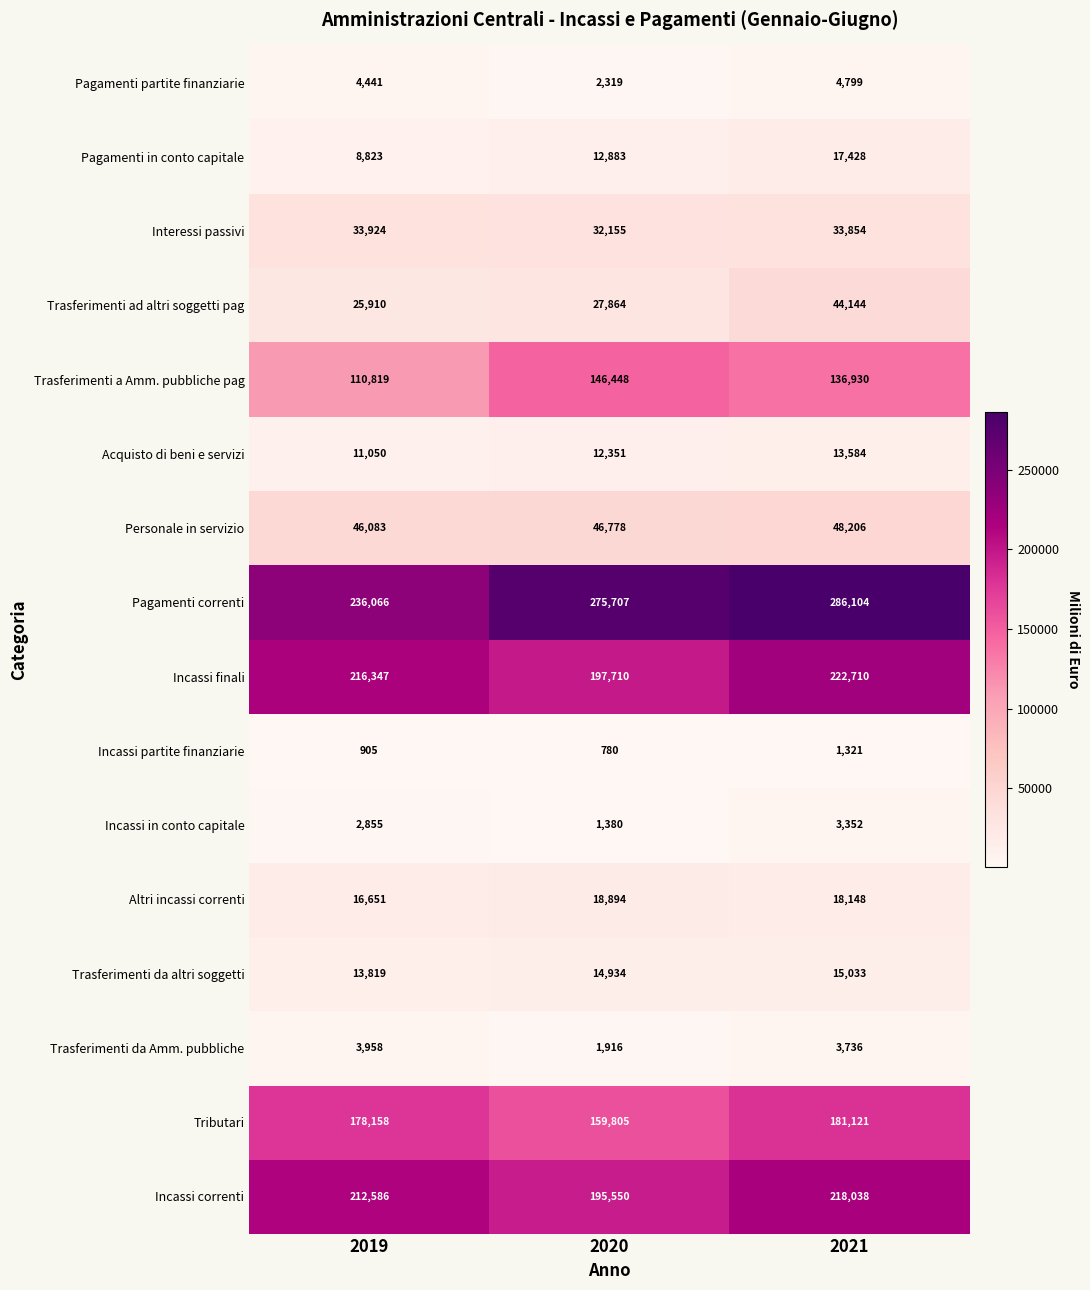

Is it true that Altri incassi correnti equals 25528 at 2019?

False